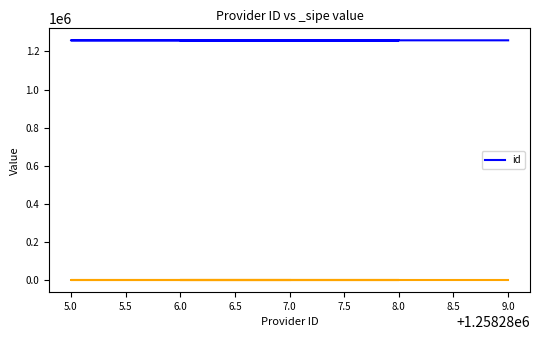

Approximately how many times larger is the value at 8.0 compared to 6.0?

1.0